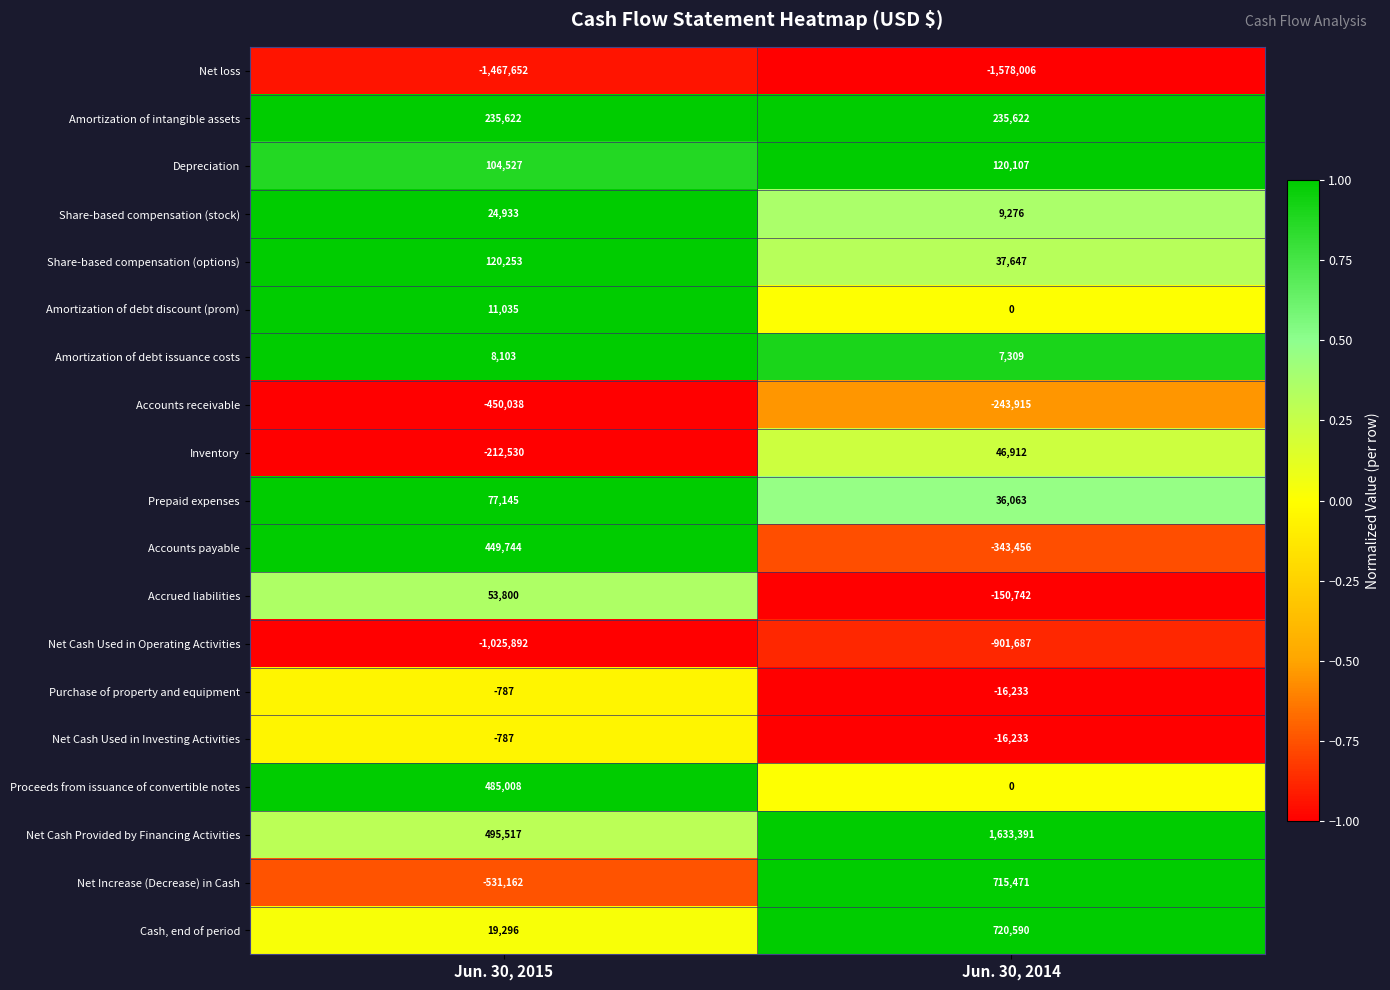

Rank the categories by Depreciation value from lowest to highest.

Jun. 30, 2015, Jun. 30, 2014